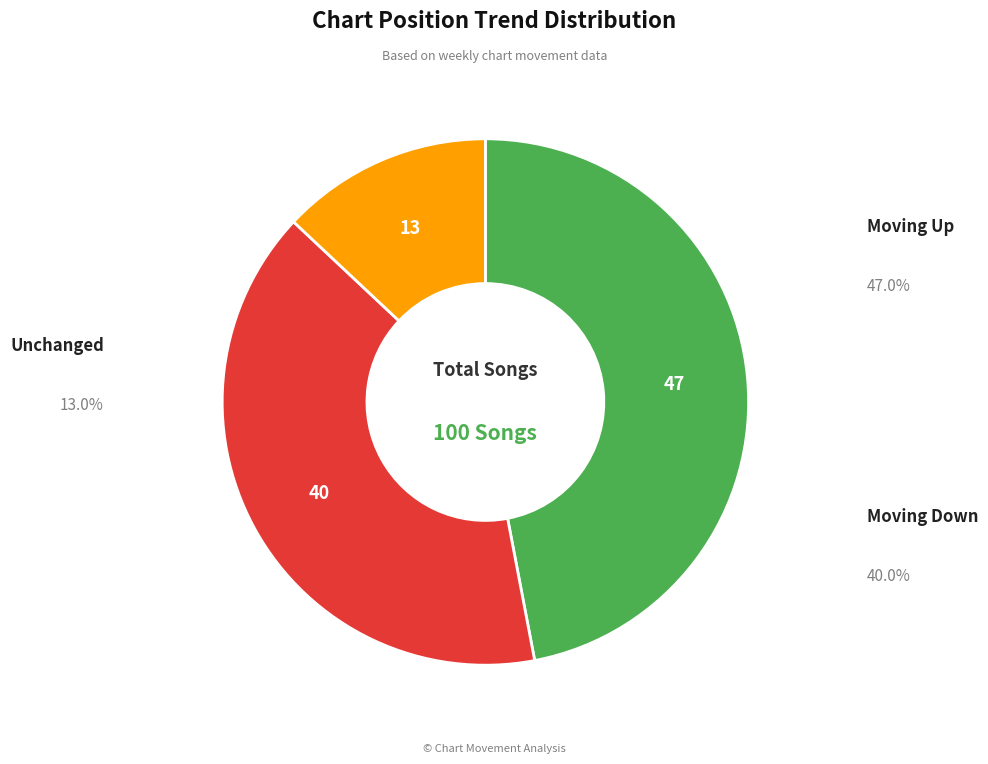

Is there a majority slice in this chart?

No